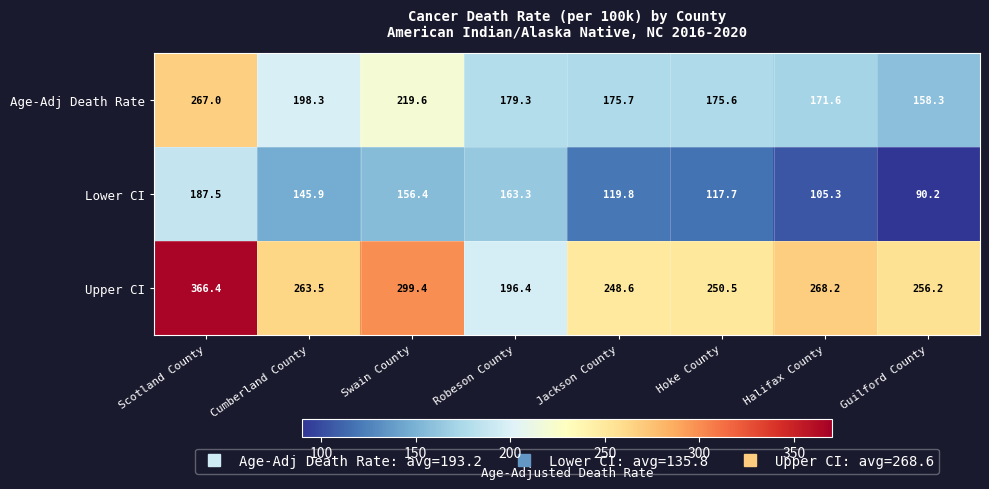

Is it true that Upper CI equals 458.1 at Swain County?

False